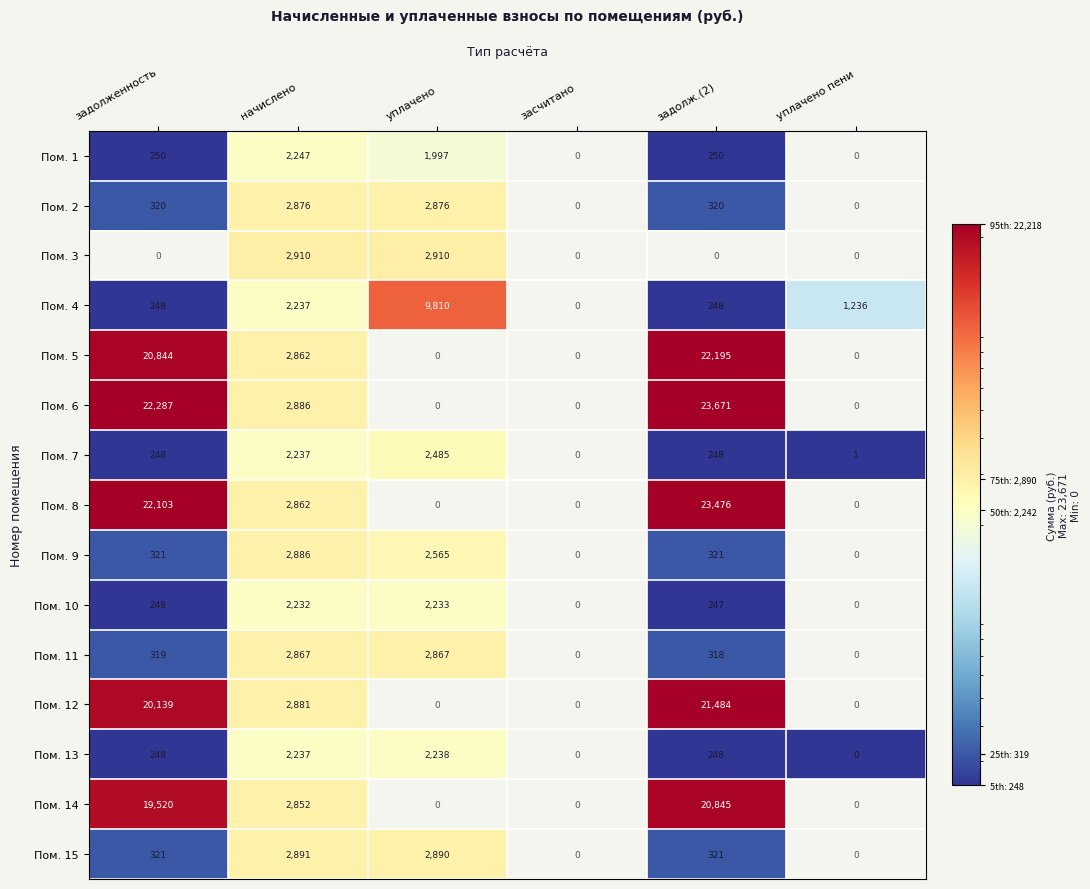

What is the smallest value displayed?

0.1